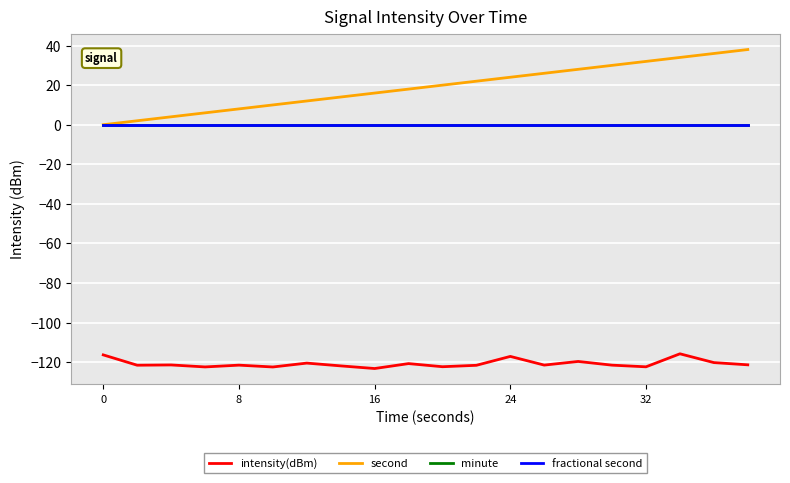

Does the chart have visible grid lines?

Yes